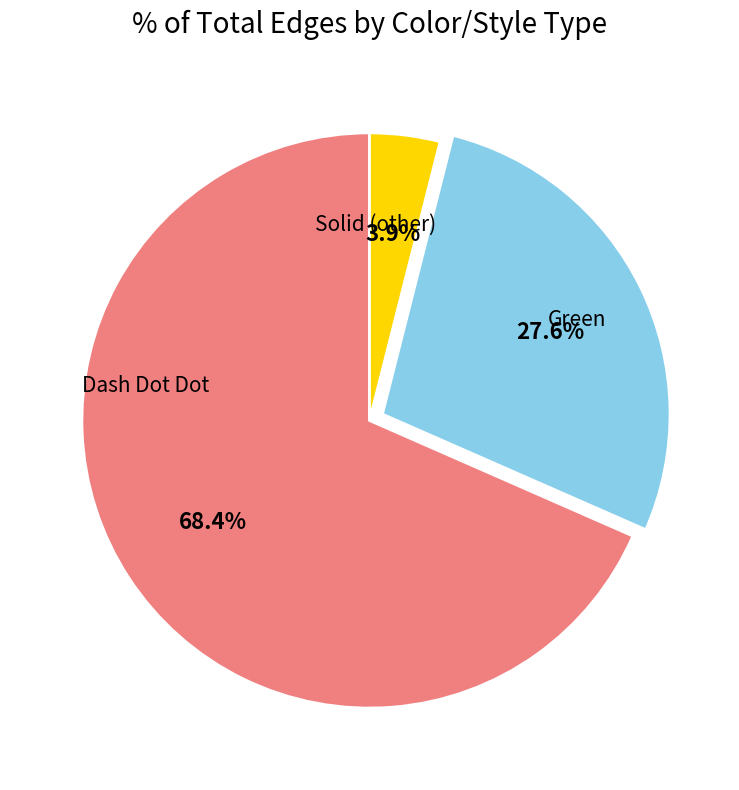

How many slices are in this pie chart?

3